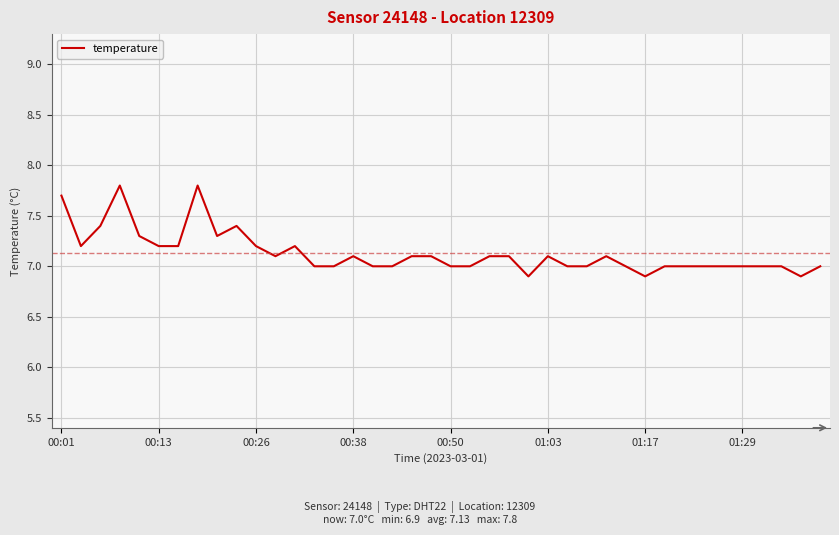

Reading left to right, transcribe all the data shown in this chart.

7.7	7.2	7.4	7.8	7.3	7.2	7.2	7.8	7.3	7.4	7.2	7.1	7.2	7.0	7.0	7.1	7.0	7.0	7.1	7.1	7.0	7.0	7.1	7.1	6.9	7.1	7.0	7.0	7.1	7.0	6.9	7.0	7.0	7.0	7.0	7.0	7.0	7.0	6.9	7.0